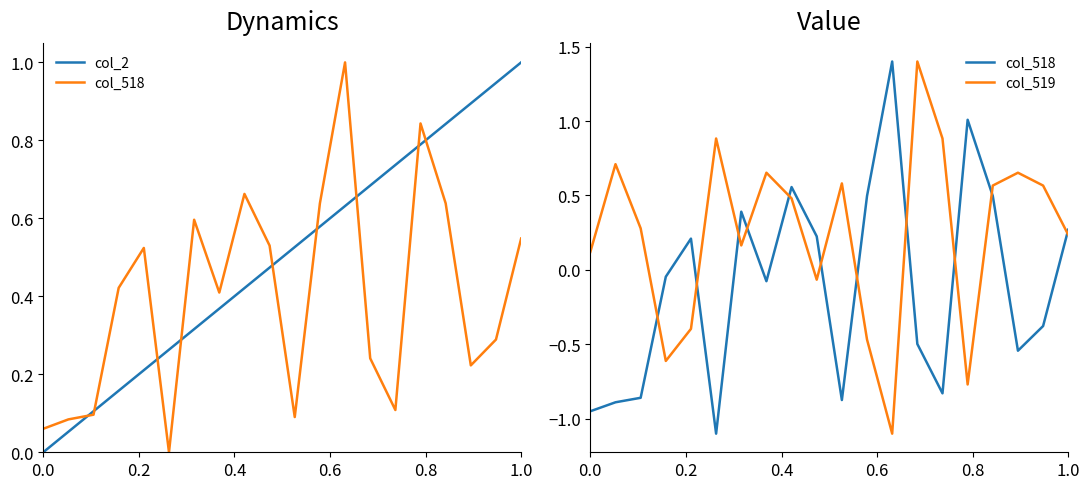

Reading right to left, transcribe all the data shown in this chart.

col_2: 1.0	0.9	0.9	0.8	0.8	0.7	0.7	0.6	0.6	0.5	0.5	0.4	0.4	0.3	0.3	0.2	0.2	0.1	0.1	0.0
col_518: 0.3	-0.4	-0.5	0.5	1.0	-0.8	-0.5	1.4	0.5	-0.9	0.2	0.6	-0.1	0.4	-1.1	0.2	-0.0	-0.9	-0.9	-0.9
col_519: 0.2	0.6	0.7	0.6	-0.8	0.9	1.4	-1.1	-0.5	0.6	-0.1	0.5	0.7	0.2	0.9	-0.4	-0.6	0.3	0.7	0.1